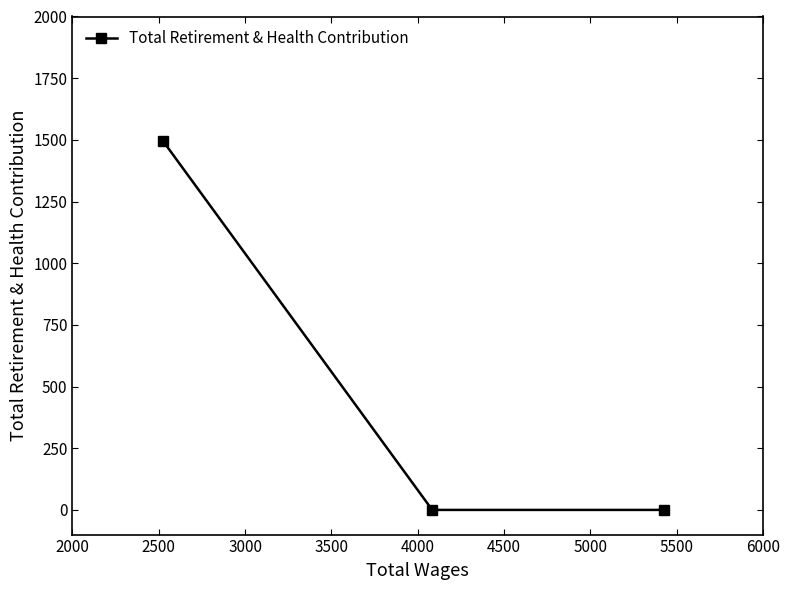

Is this an area chart (filled region under the line)?

No